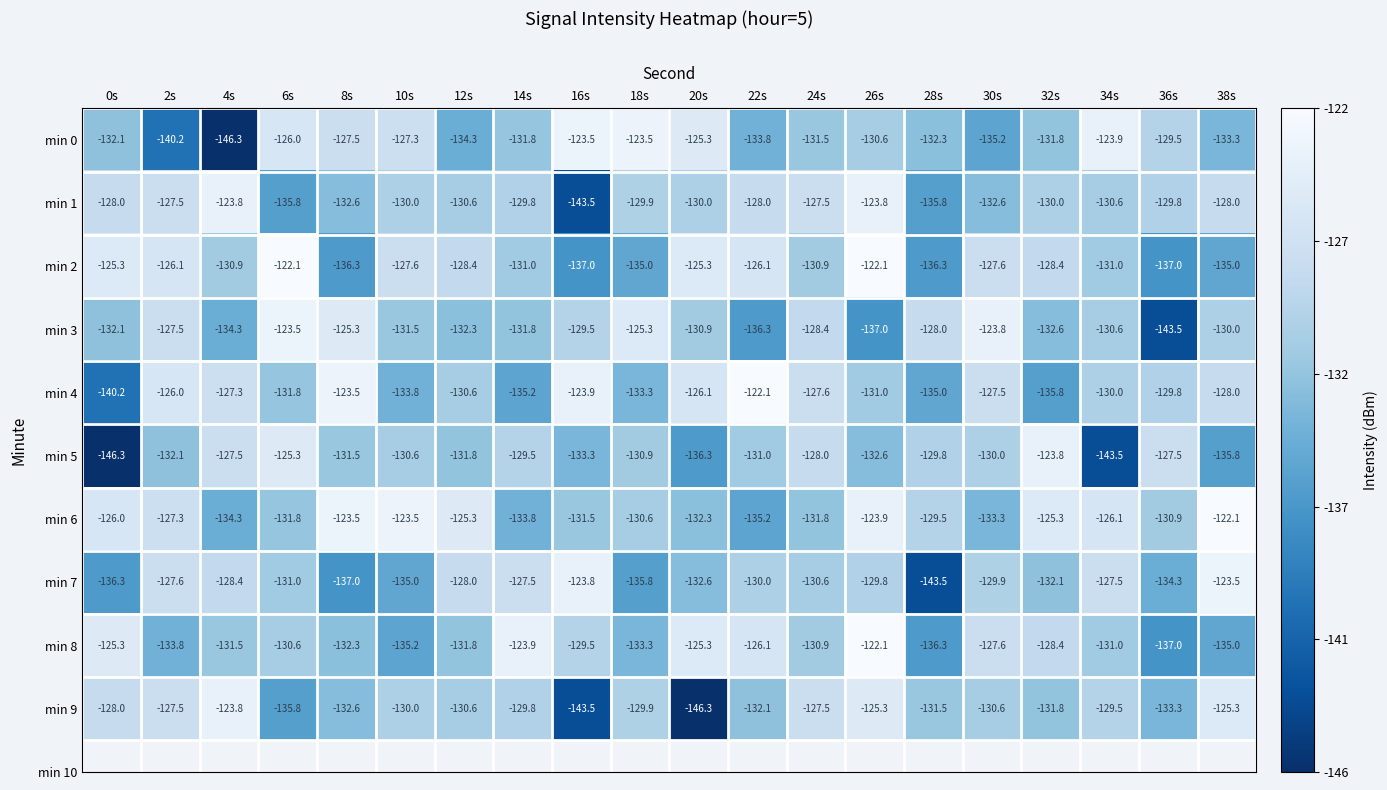

What is the maximum value shown in the chart?

-122.1